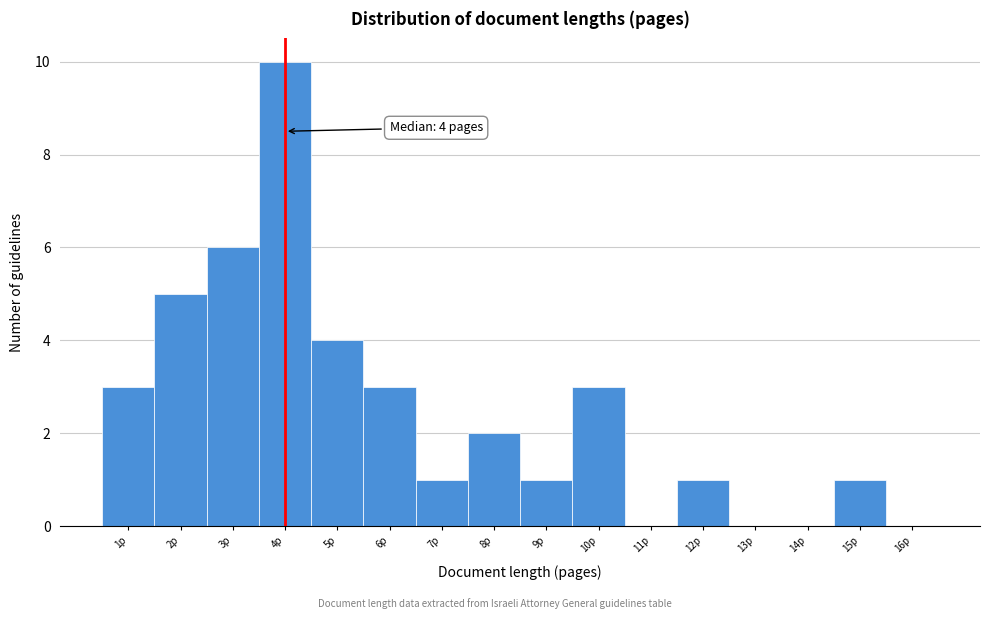

Over which range of the x-axis is the bar tallest?

3.5 to 4.5